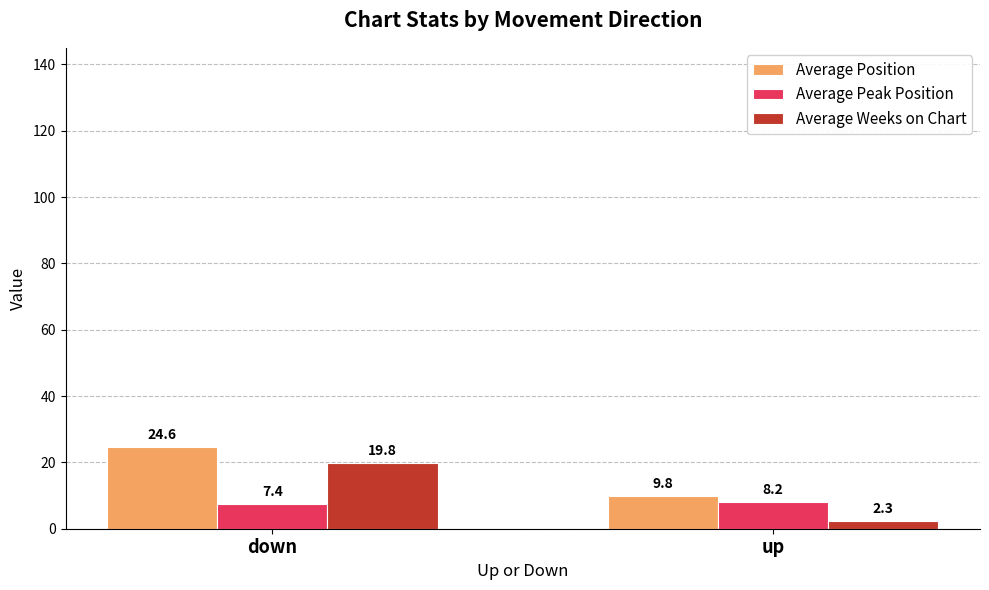

List the labels in order of Average Position value, smallest first.

up, down